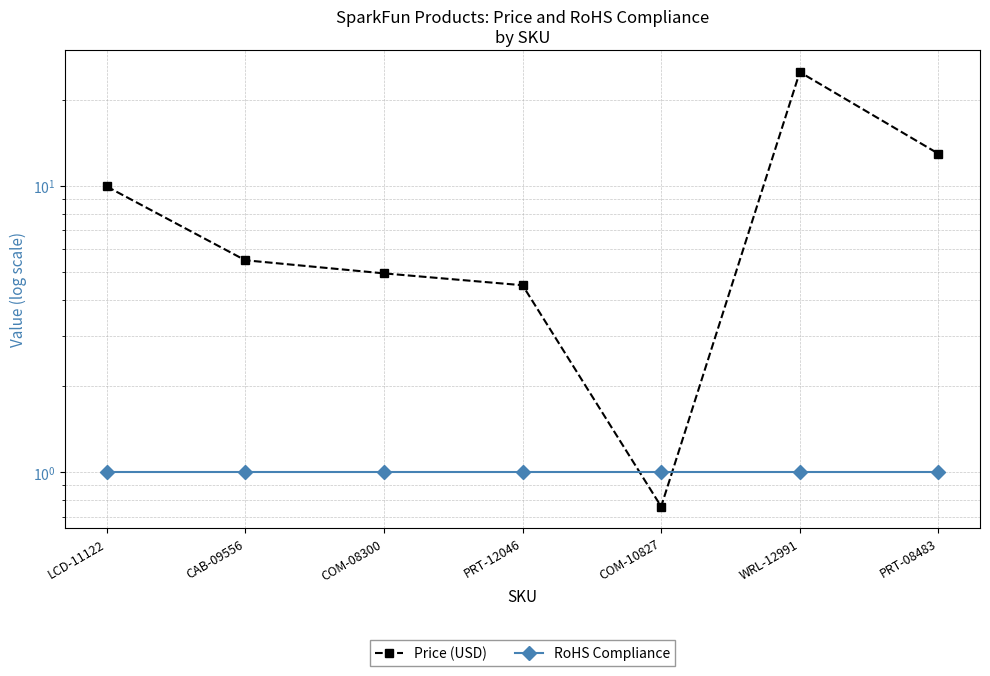

What is the average value of the RoHS Compliance series?

1.0